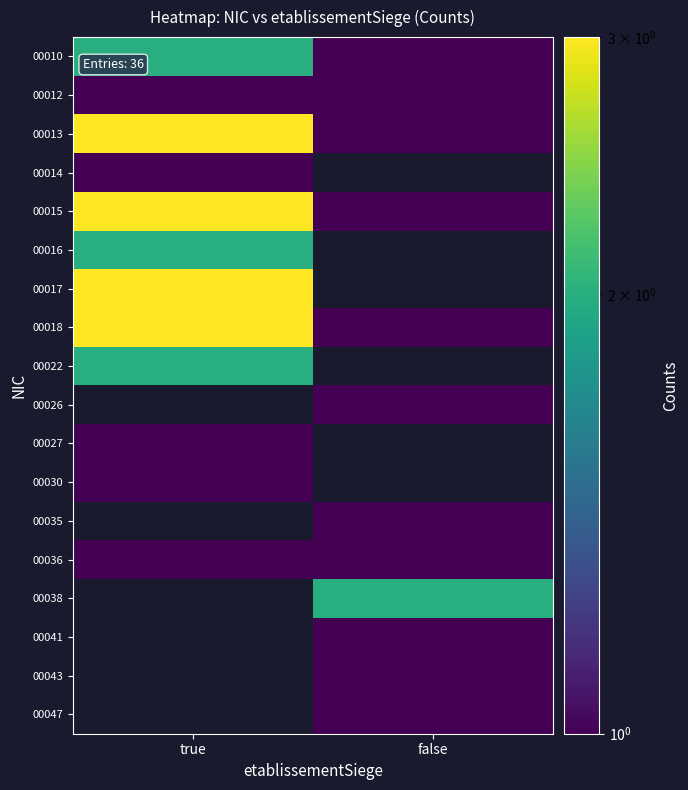

How many categories are shown in the chart?

2